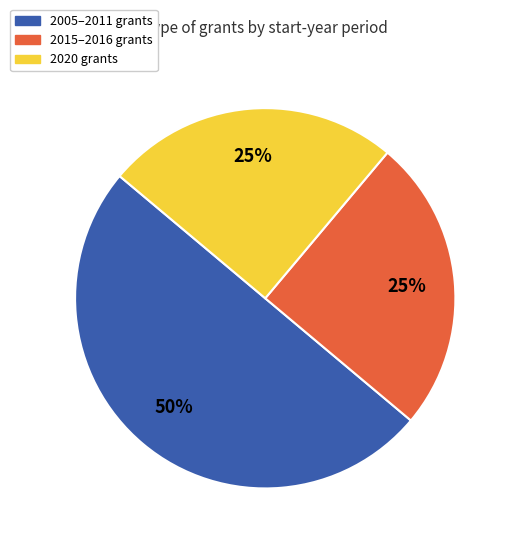

The 2015–2016 grants slice represents 11% of the pie. True or false?

False